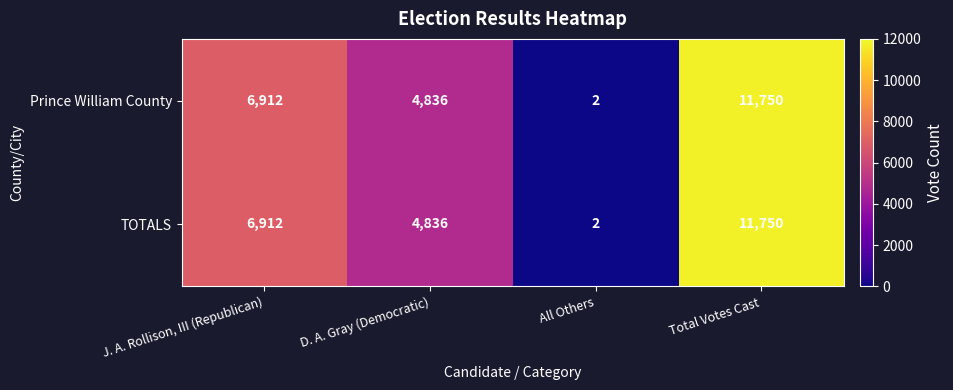

Reading left to right, what are all the values shown in this chart?

Prince William County: J. A. Rollison, III (Republican)=6912	D. A. Gray (Democratic)=4836	All Others=2	Total Votes Cast=11750
TOTALS: J. A. Rollison, III (Republican)=6912	D. A. Gray (Democratic)=4836	All Others=2	Total Votes Cast=11750